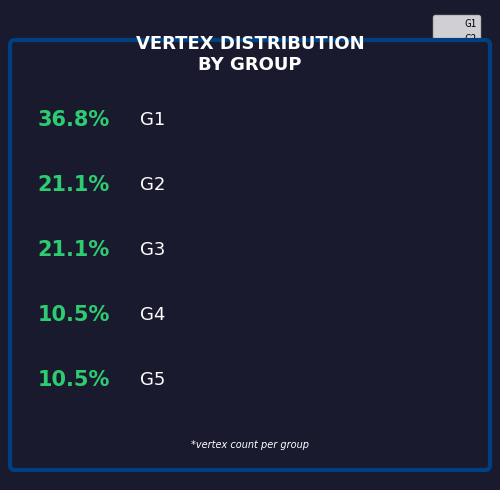

Which category has the biggest portion of the pie?

G1